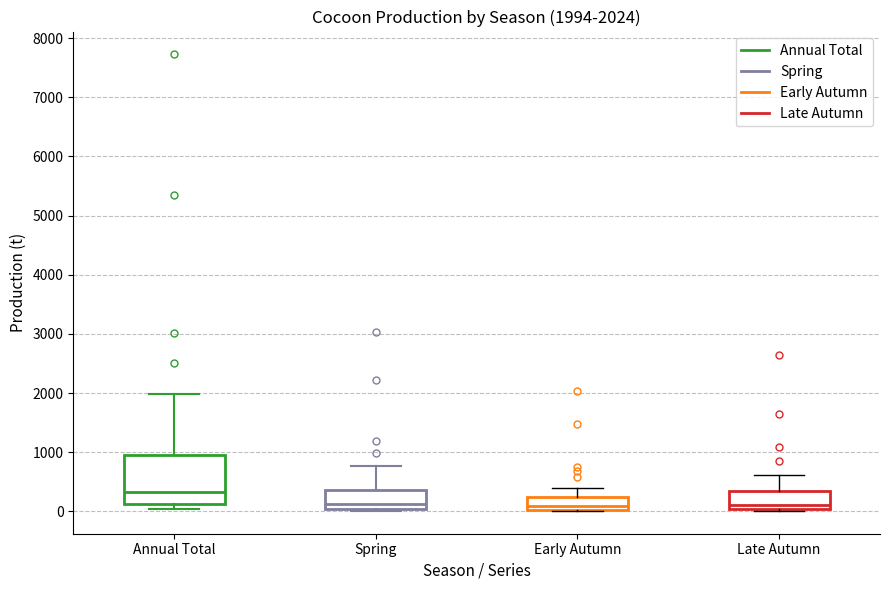

Comparing the boxes themselves (not the whiskers), which one is the tallest?

Annual Total